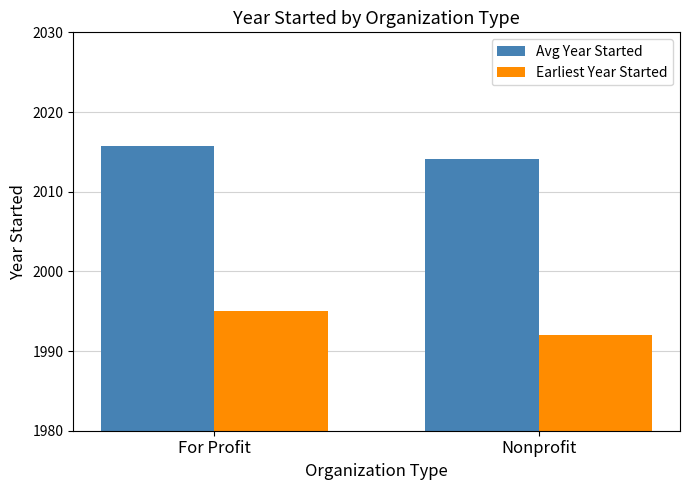

True or false: Earliest Year Started has a value of 1992.0 at Nonprofit.

True